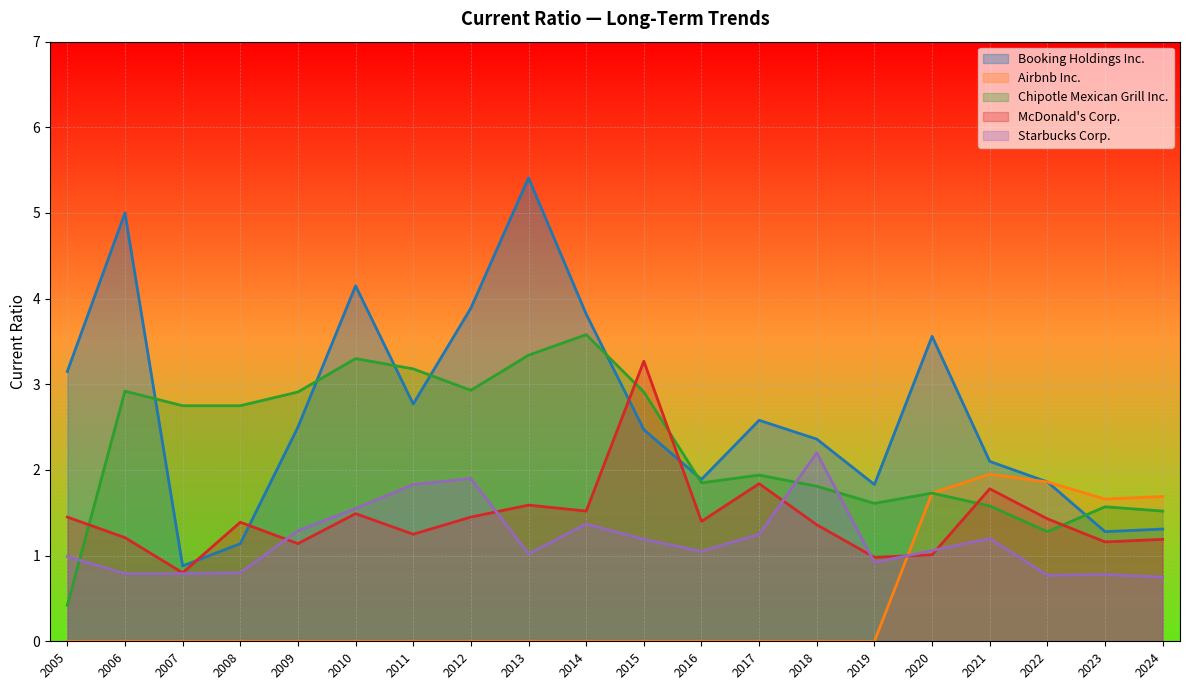

What is the difference between the highest and lowest values at 2018?

2.4